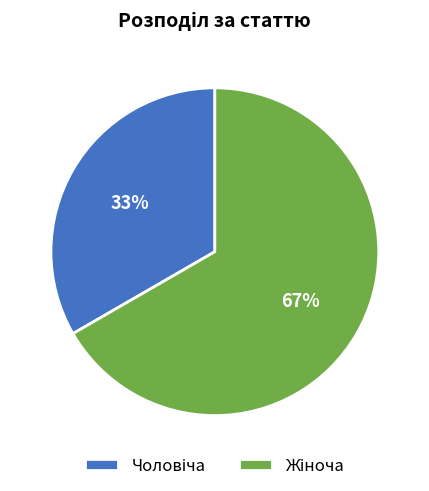

Does any single category account for the majority?

Yes